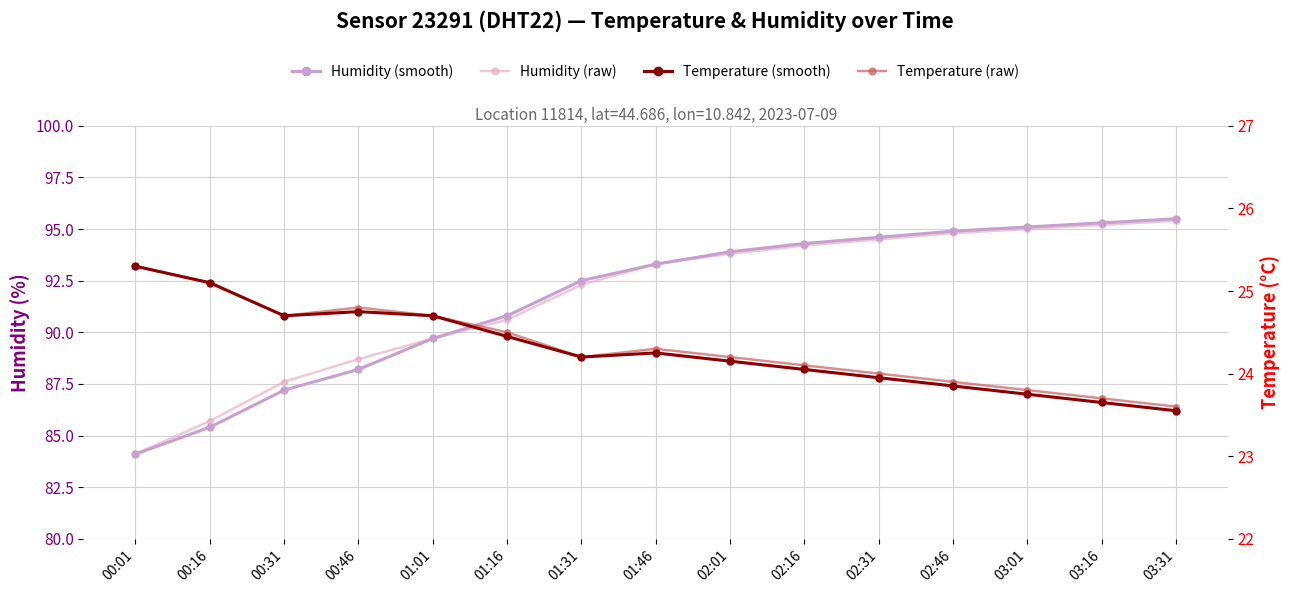

At which category is the sum across all series the highest?

03:31